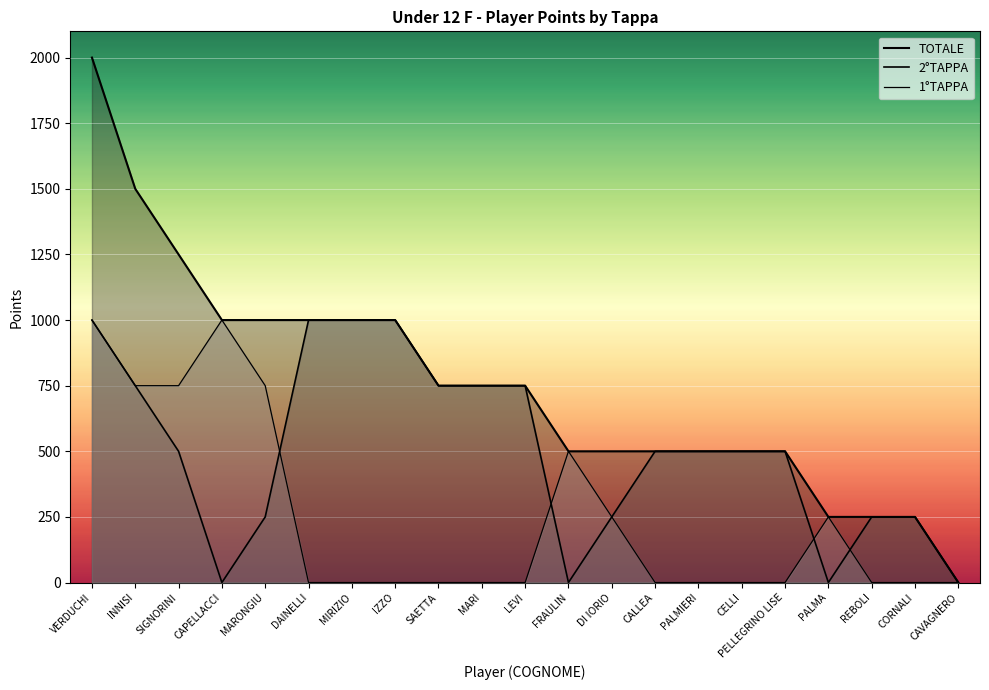

How many lines are shown in the chart?

3